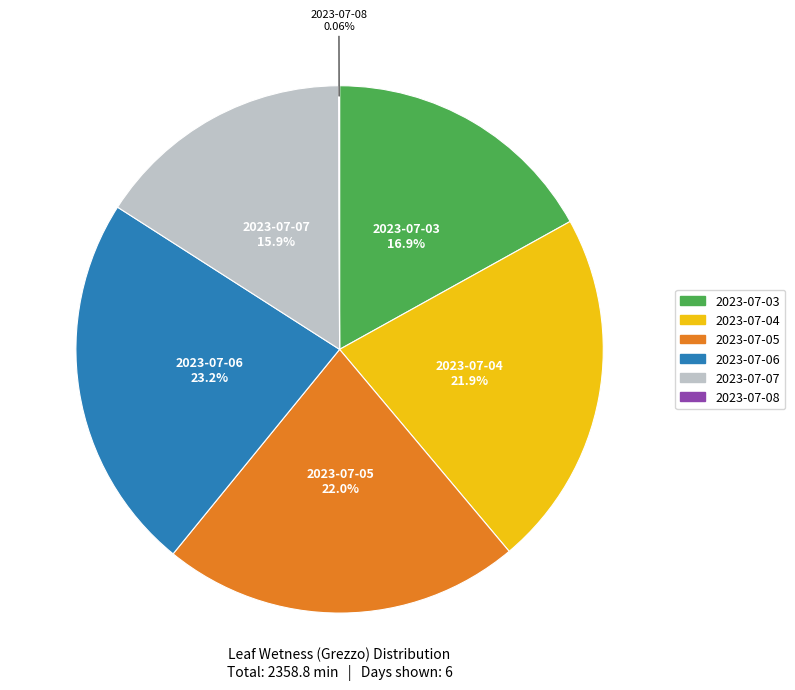

Is there any slice that represents more than half of the pie?

No